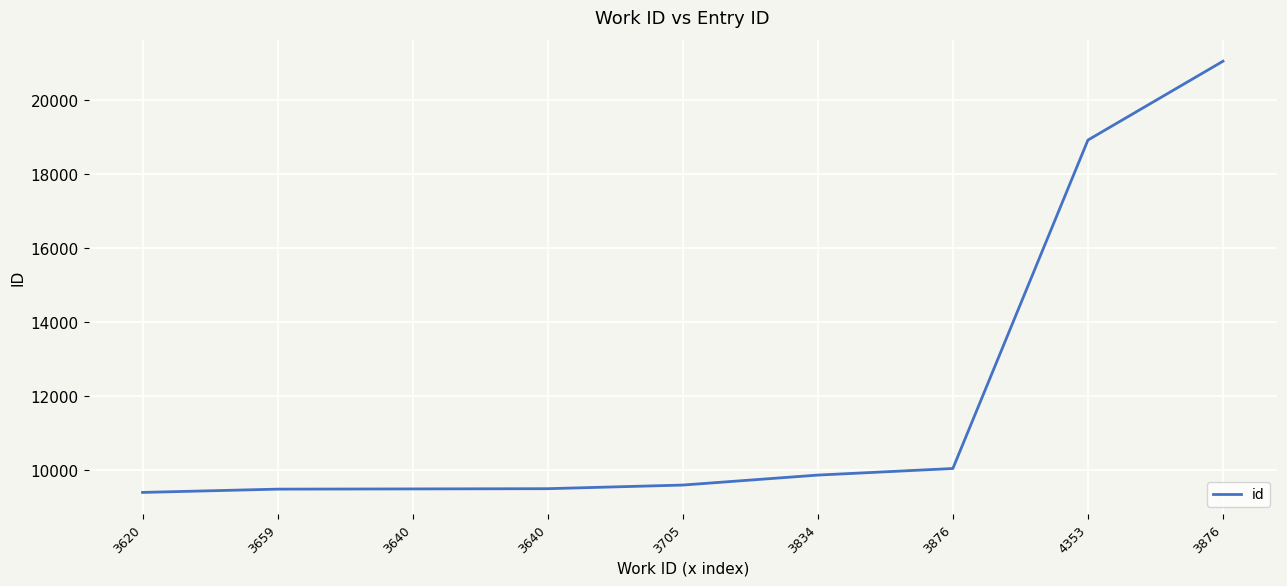

Reading left to right, transcribe all the data shown in this chart.

3620=9398	3659=9487	3640=9493	3640=9499	3705=9597	3834=9866	3876=10044	4353=18909	3876=21037